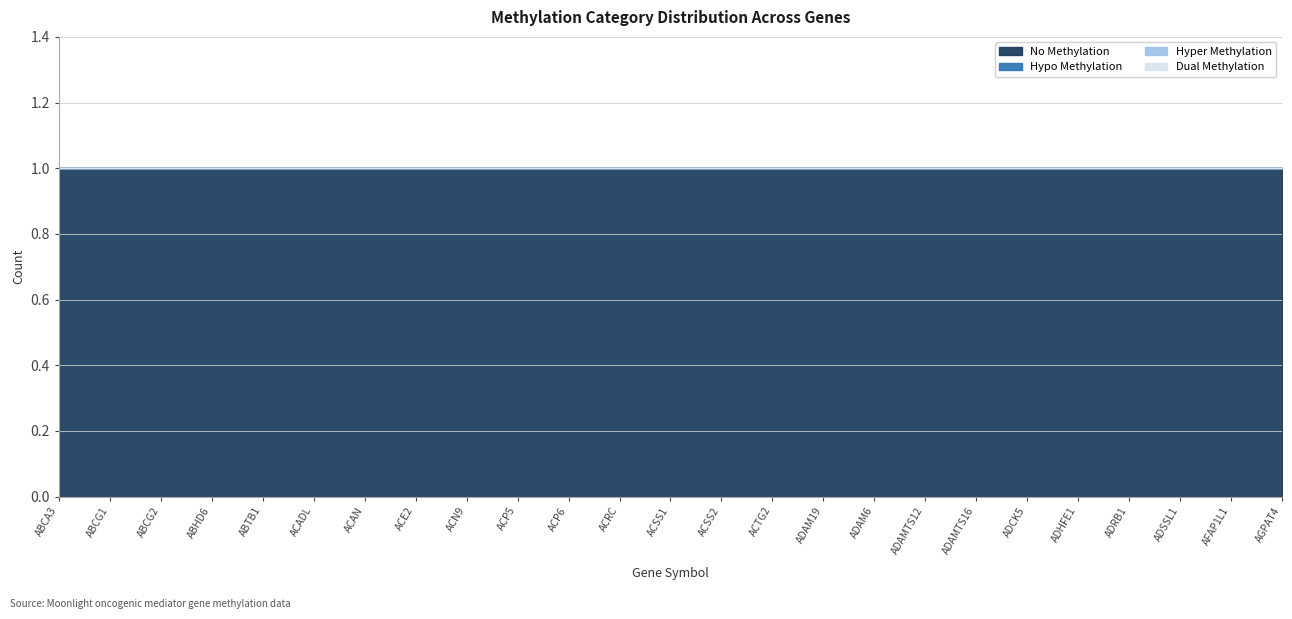

True or false: Hypo_methyl_num and No_methyl_num intersect in this chart.

False